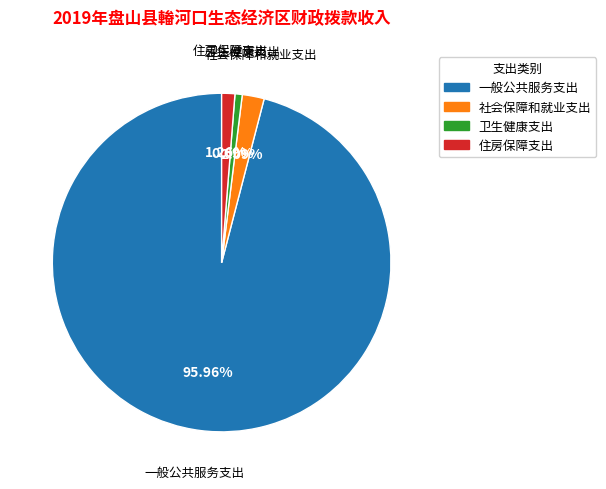

What is the total percentage of 卫生健康支出 and 社会保障和就业支出?

2.8%